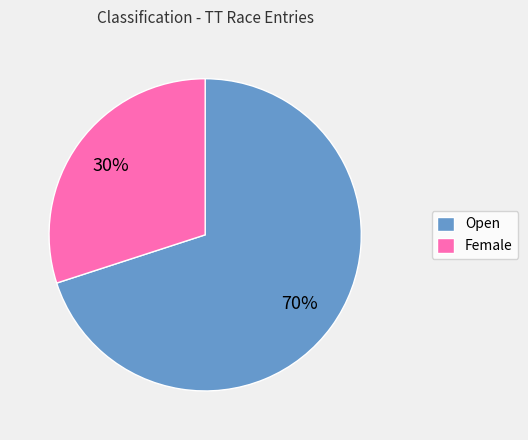

Which category has the smallest portion of the pie?

Female